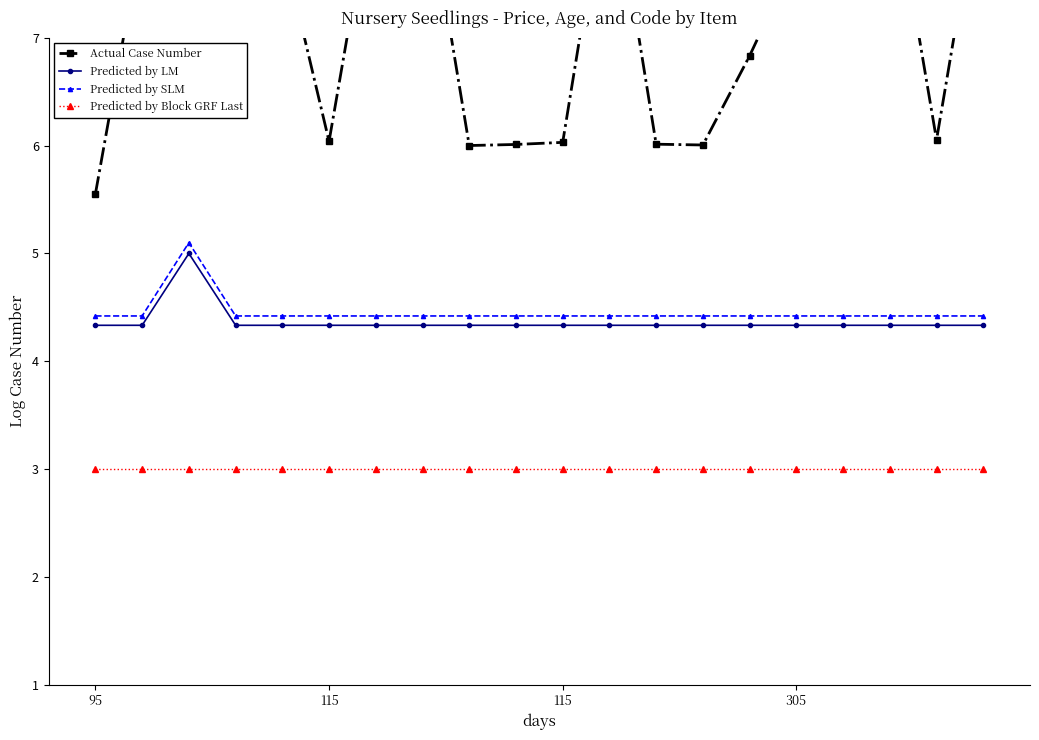

Which series changed the most between 10 and 17?

Actual Case Number